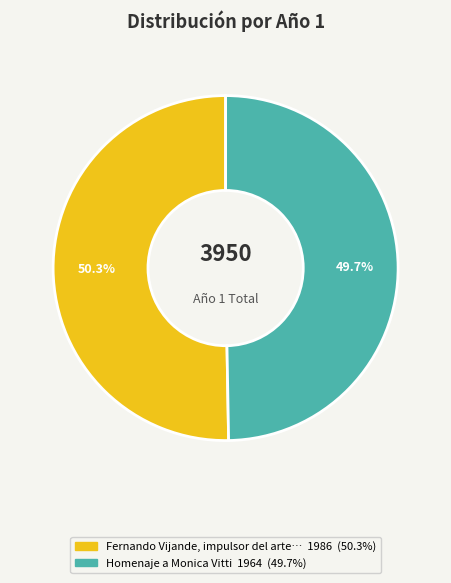

Does any single category account for the majority?

Yes